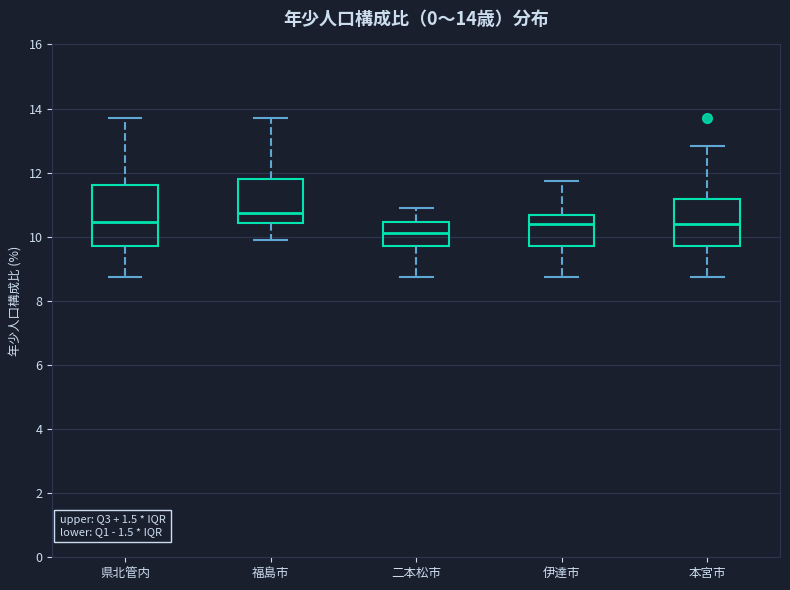

Which box is the tallest, from its lower edge to its upper edge?

県北管内